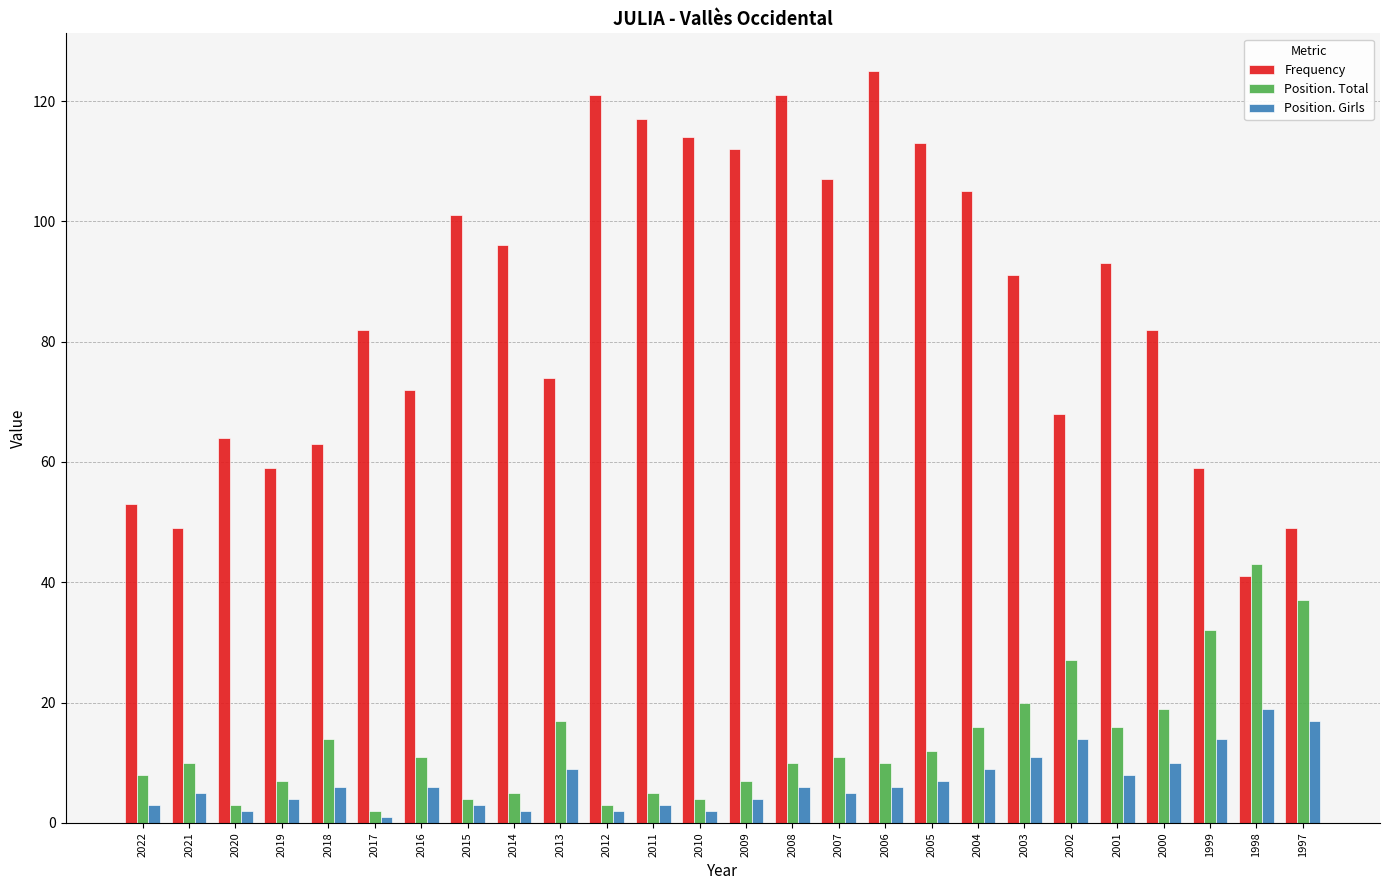

Is the value of Frequency at 2002 greater than the value of Position. Girls at 2013?

Yes